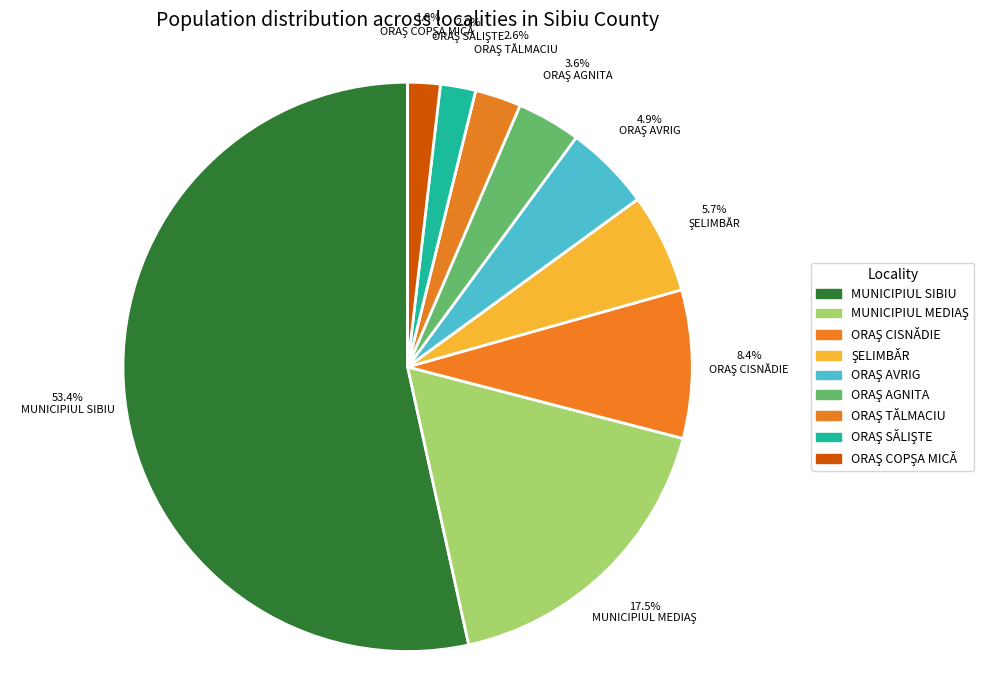

Which category has the biggest portion of the pie?

MUNICIPIUL SIBIU